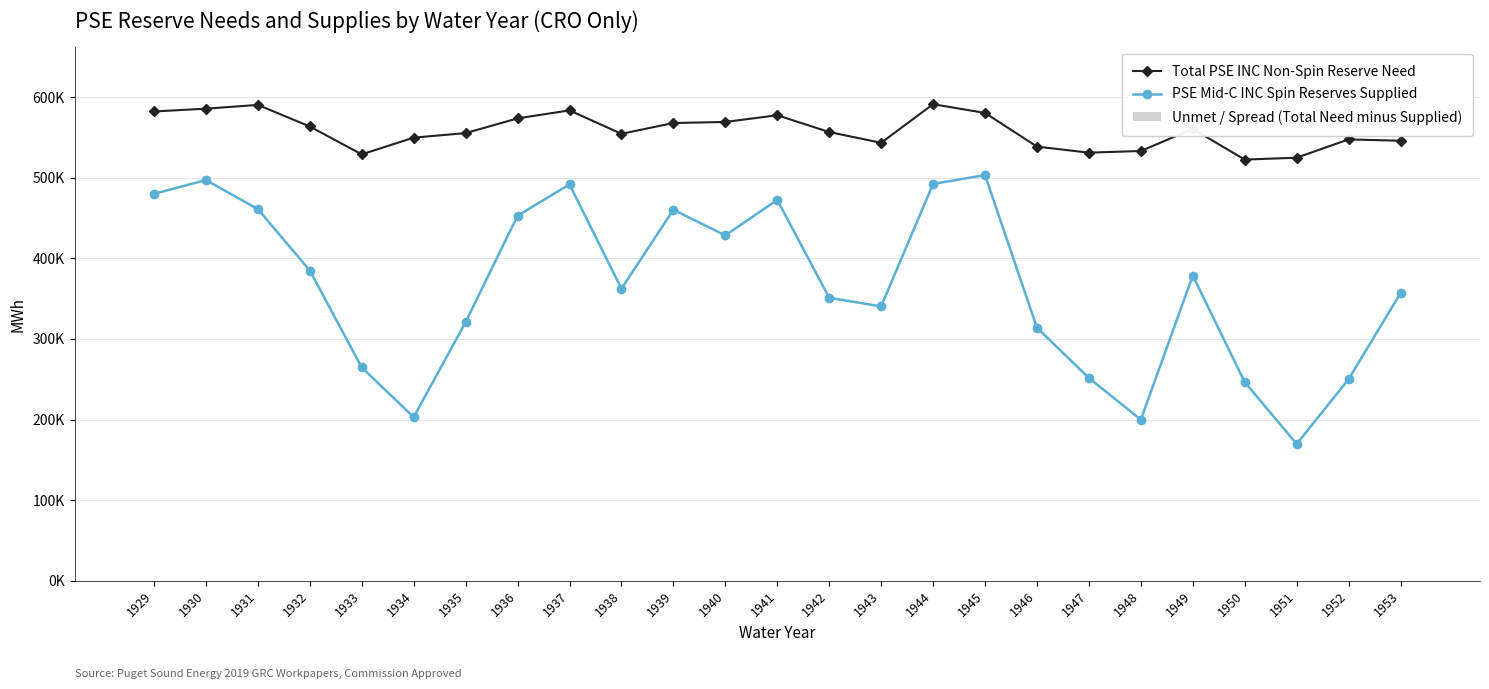

How many series are shown in this chart?

3